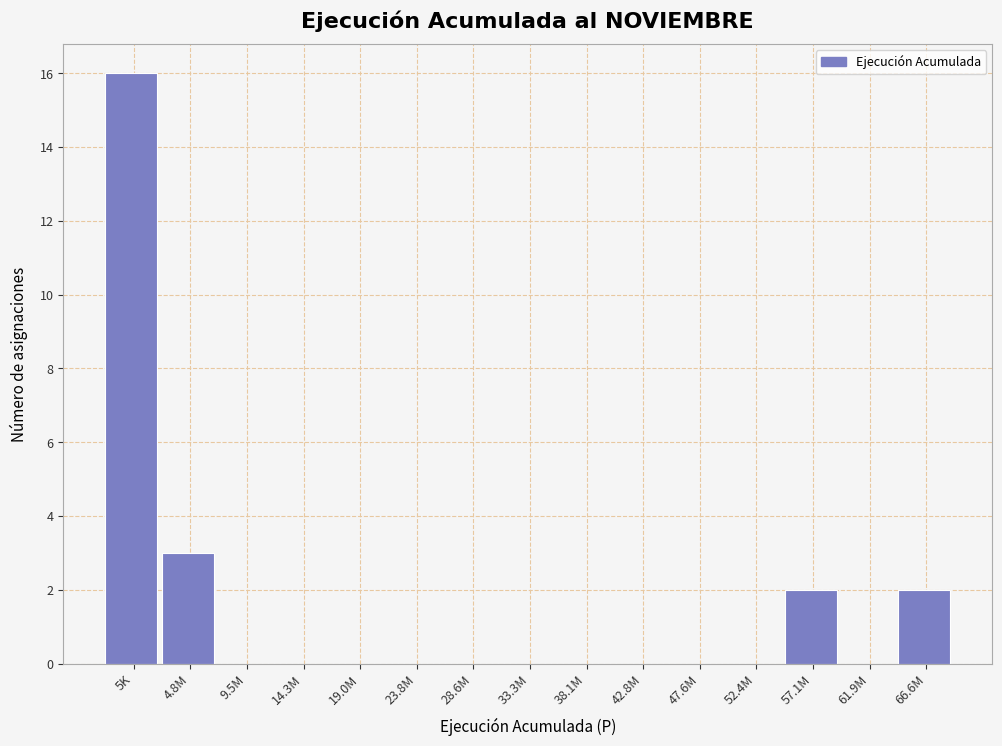

Reading left to right, list all the values displayed in this chart.

5K=16	4.8M=3	9.5M=0	14.3M=0	19.0M=0	23.8M=0	28.6M=0	33.3M=0	38.1M=0	42.8M=0	47.6M=0	52.4M=0	57.1M=2	61.9M=0	66.6M=2